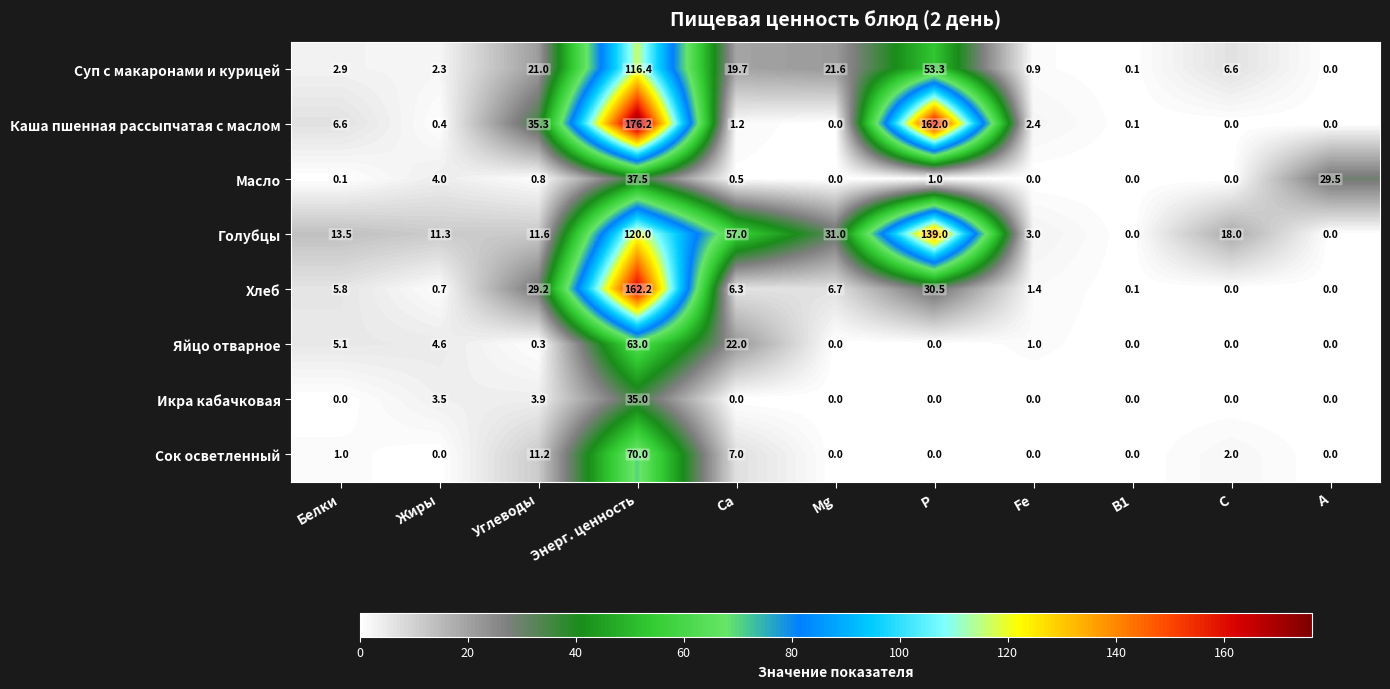

Rank the series by their maximum value, from highest to lowest.

Каша пшенная рассыпчатая с маслом, Хлеб, Голубцы, Суп с макаронами и курицей, Сок осветленный, Яйцо отварное, Масло, Икра кабачковая